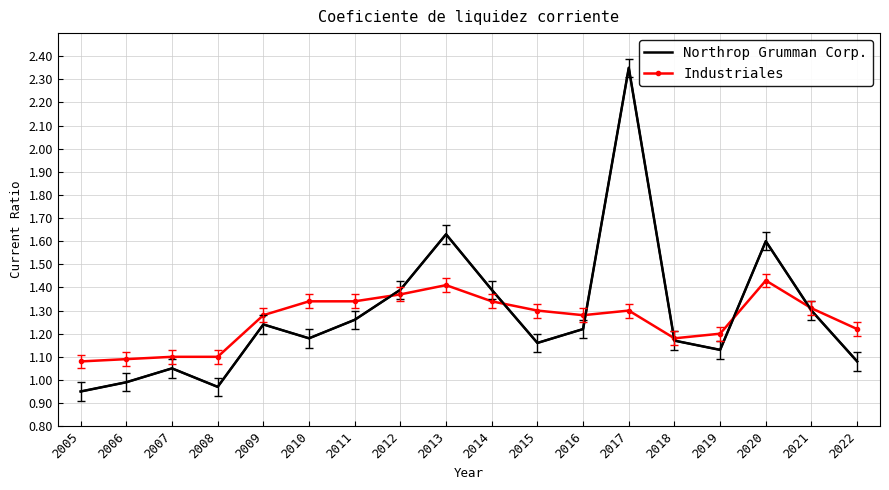

Which series has the largest range (max minus min)?

Northrop Grumman Corp.